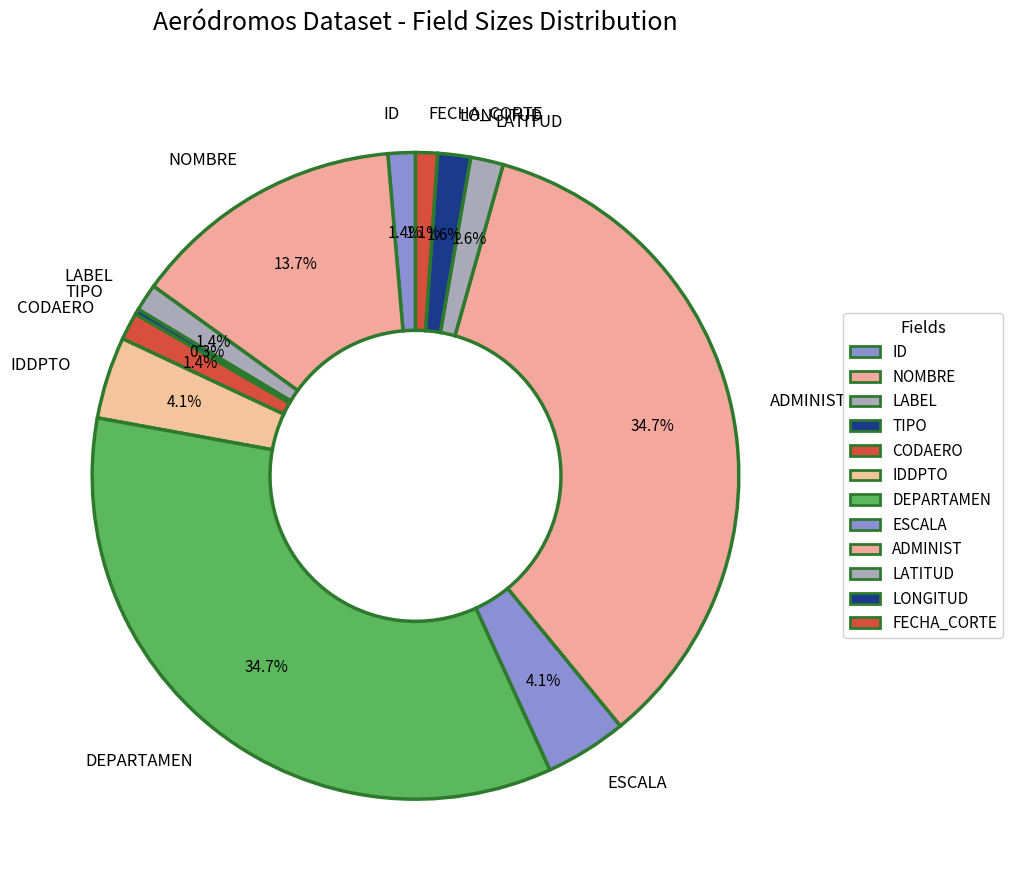

What is the ratio of the value at LABEL to the value at ID?

1.0